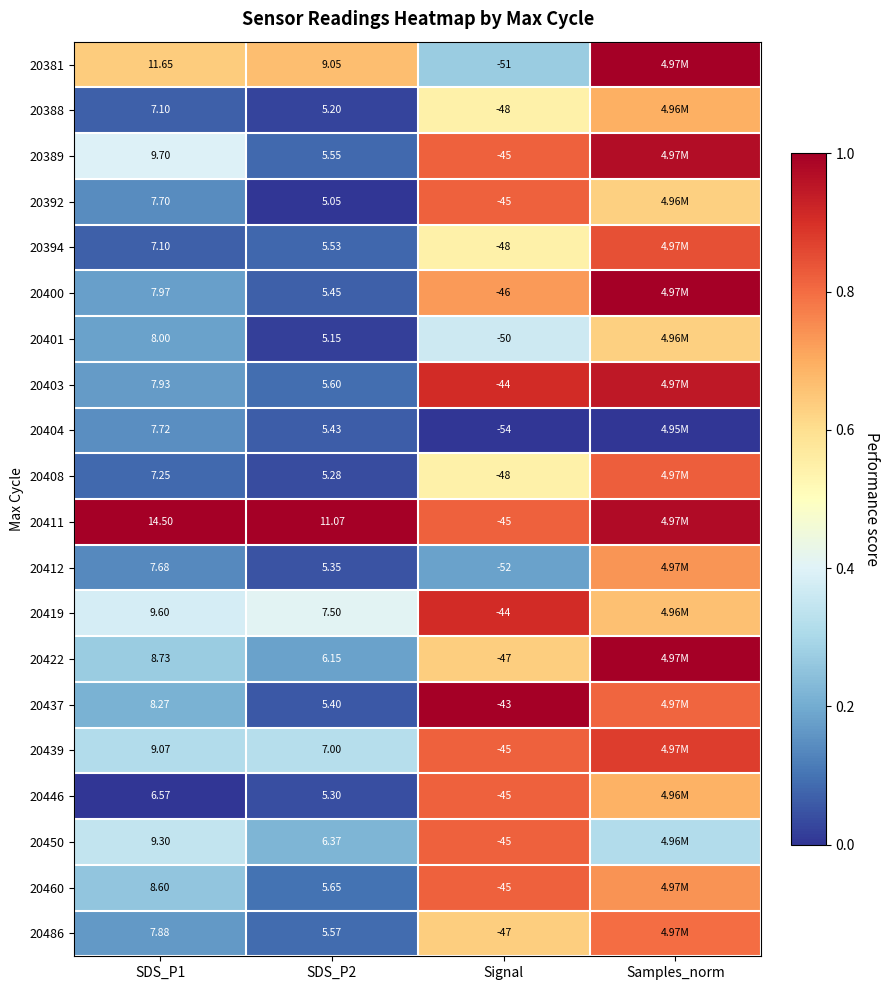

Is the value of 20389 at SDS_P1 greater than the value of 20408 at Signal?

Yes